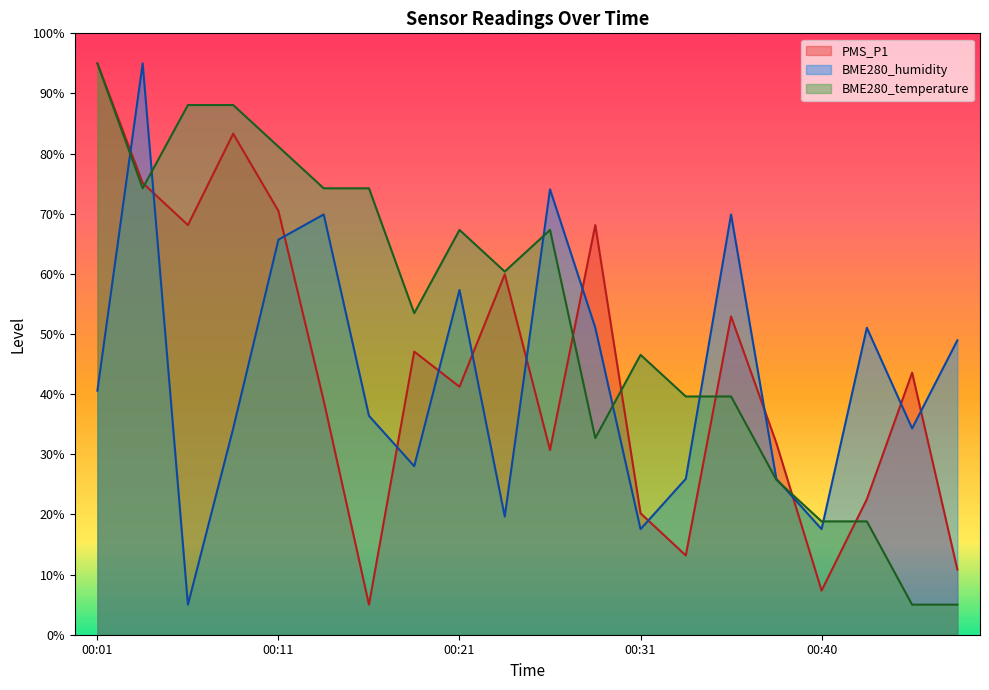

True or false: PMS_P1 and BME280_humidity cross at least once.

True